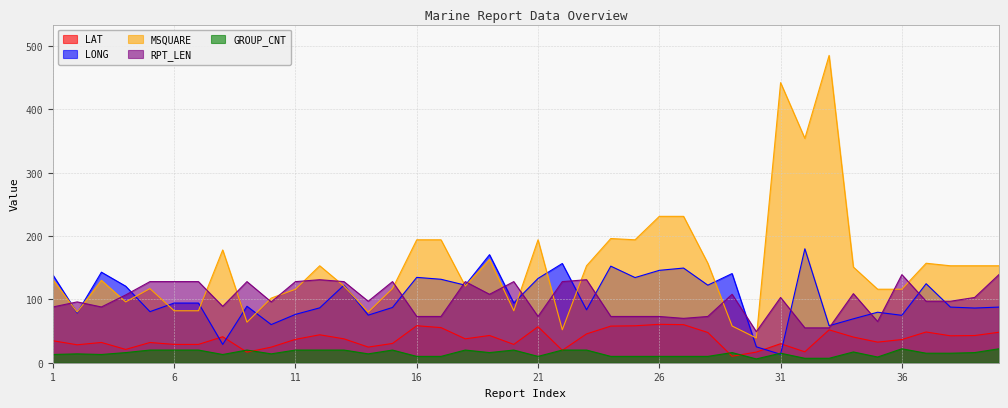

Read the LAT value at 27.

60.1